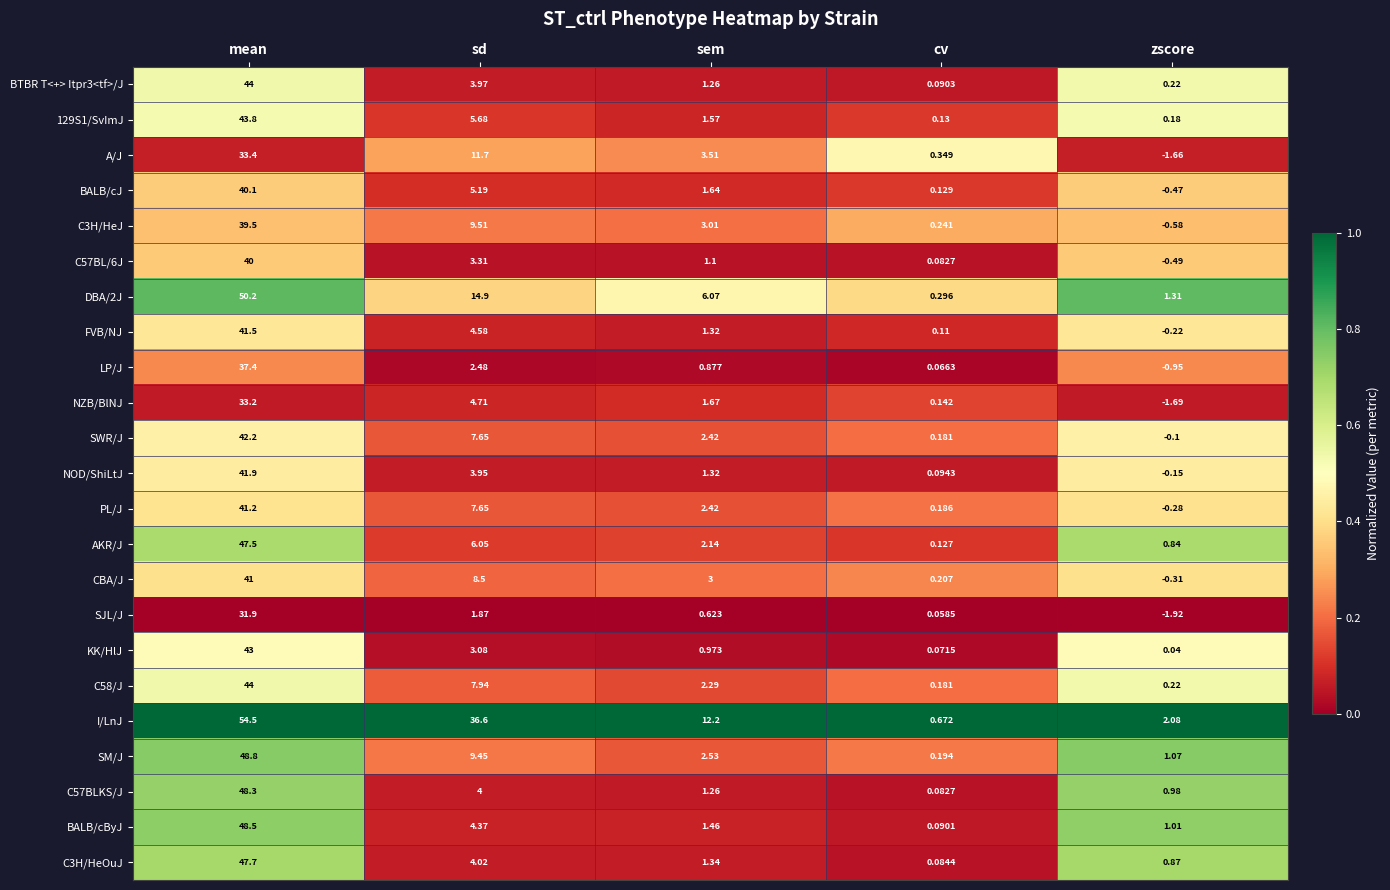

Which label corresponds to the largest value in the chart?

mean